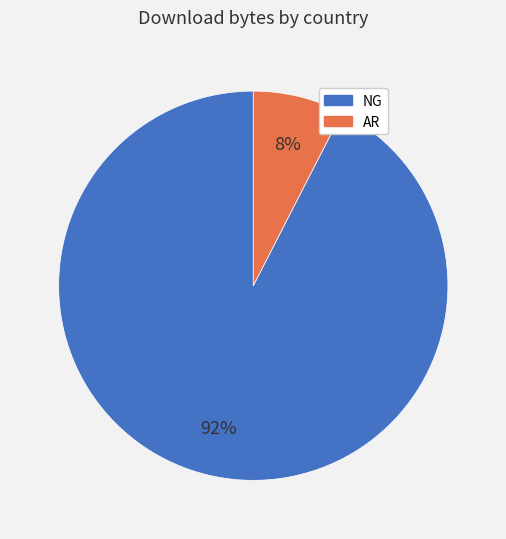

What is the ratio of the value at AR to the value at NG?

0.1